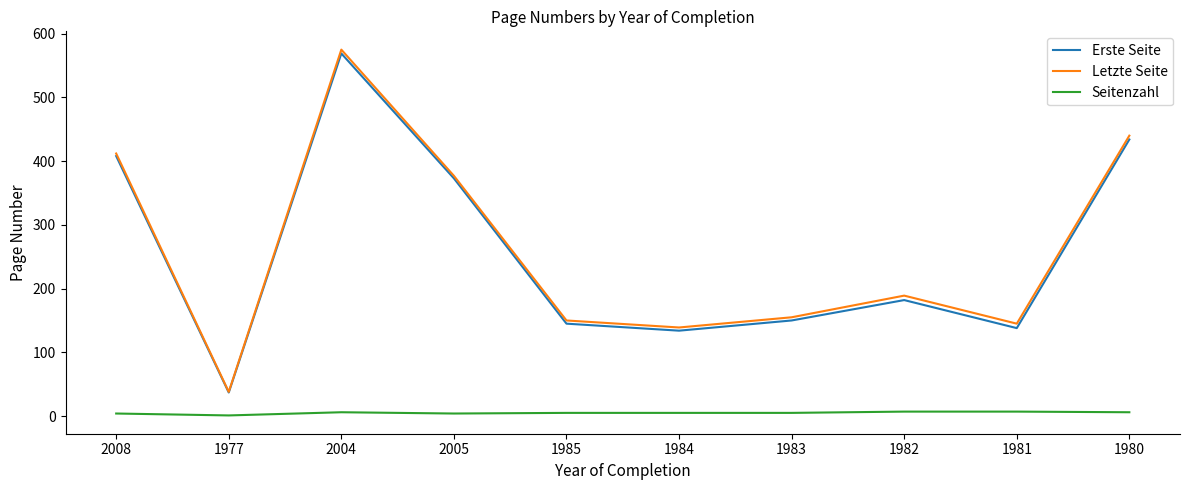

What is the average value of the Letzte Seite series?

262